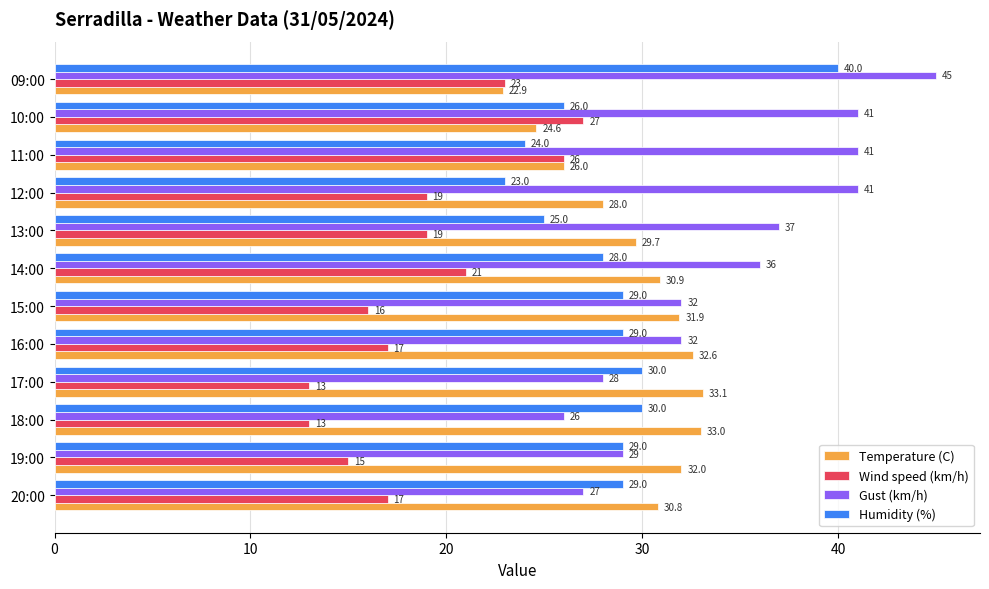

What is the sum of the Gust (km/h) values at 18:00 and 11:00?

67.0